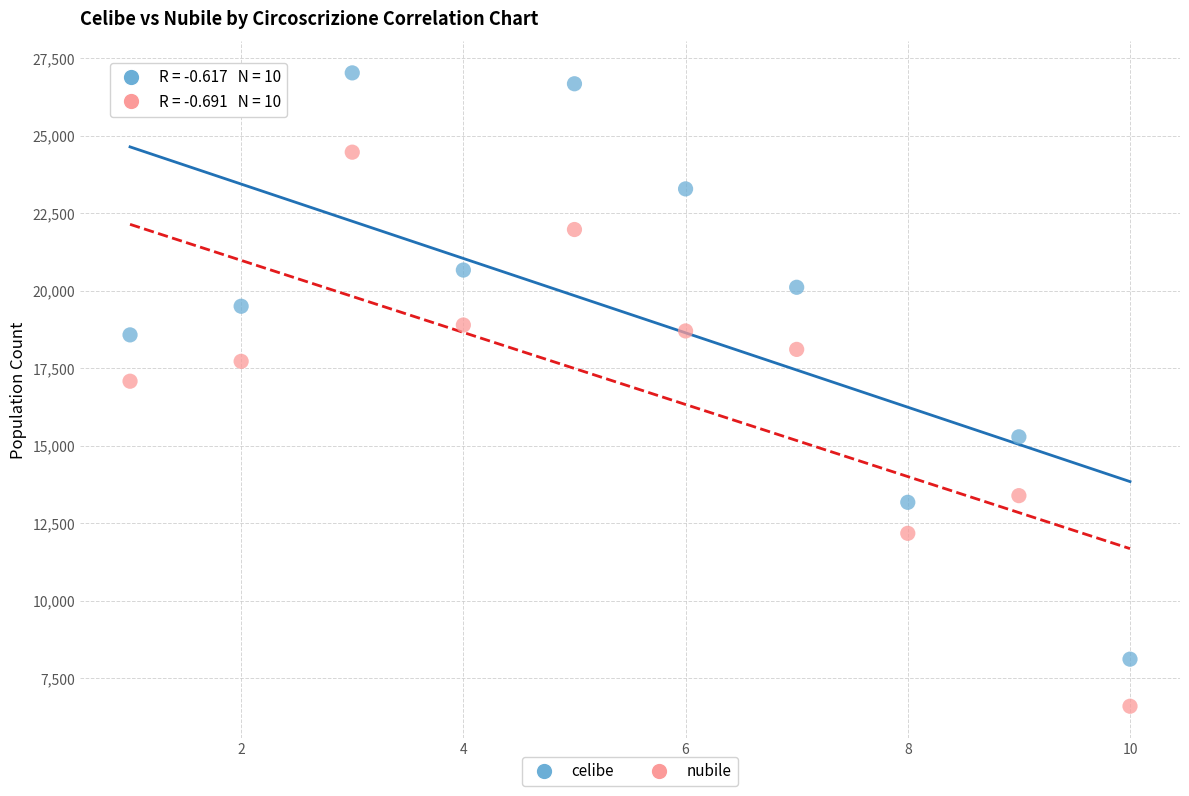

Which series contains the lowest Y value?

nubile